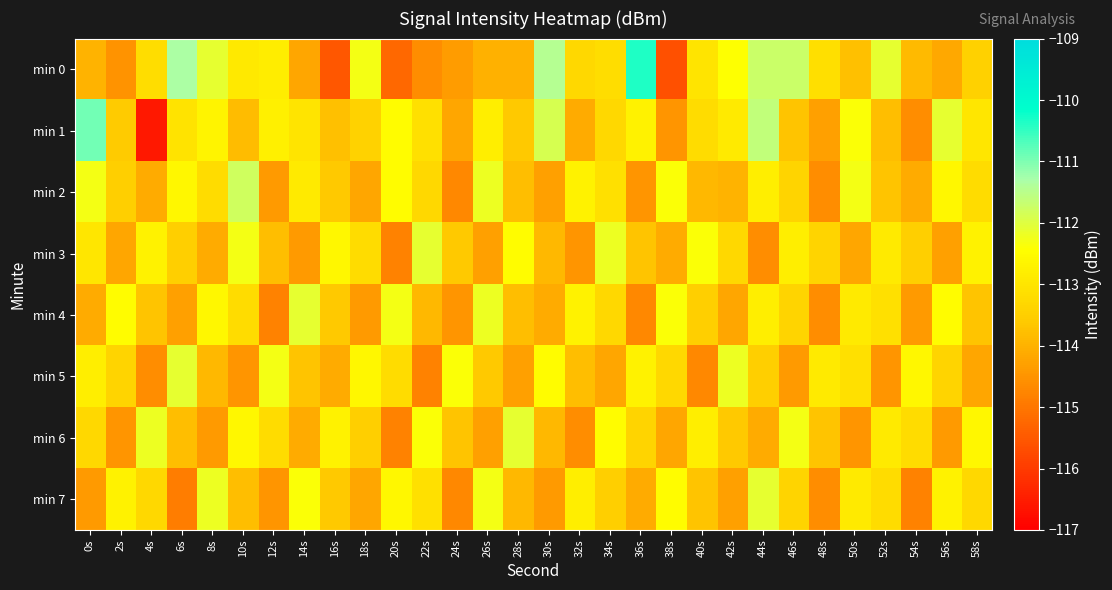

Which has a higher value, 46s or 28s?

46s